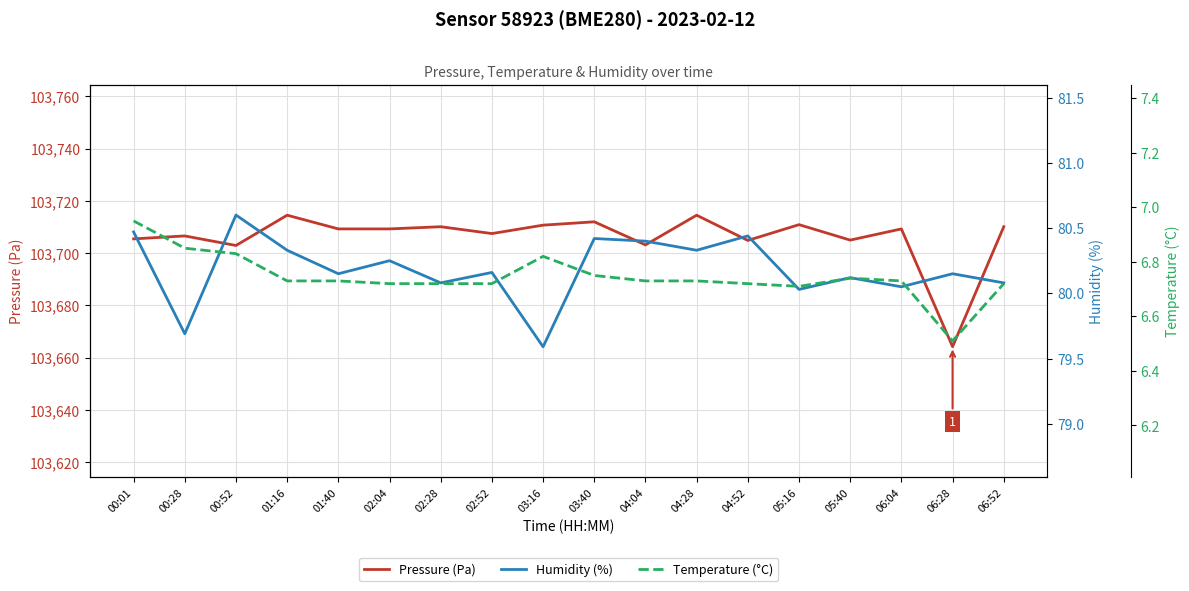

How many data points in Humidity (%) are above 80?

16